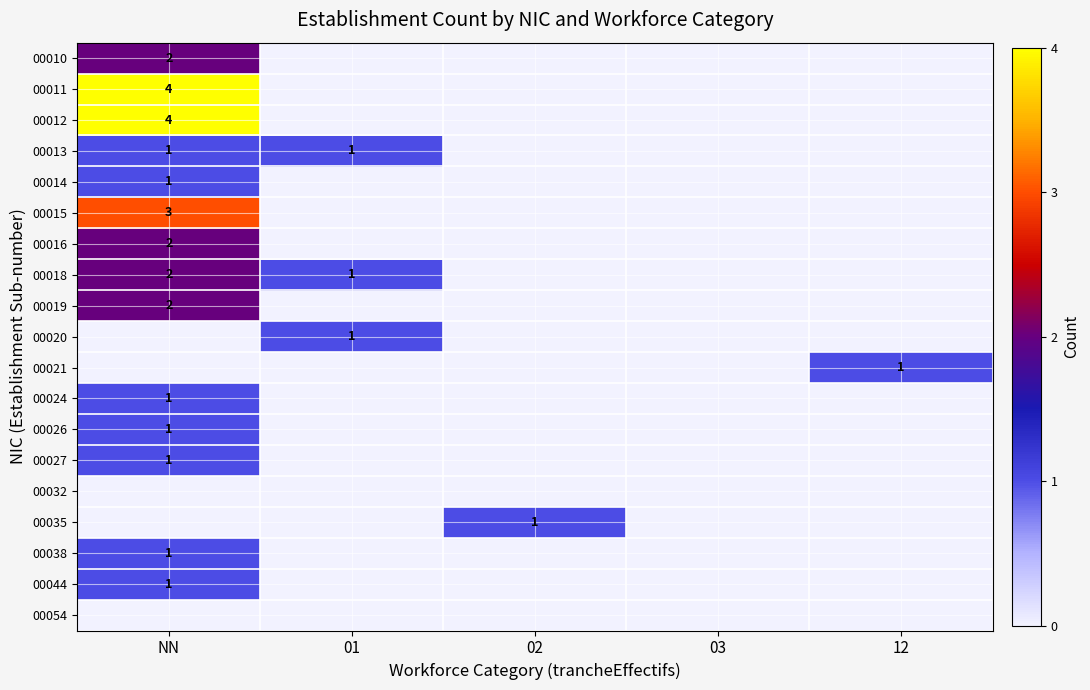

Is it true that 00019 equals 2 at NN?

True